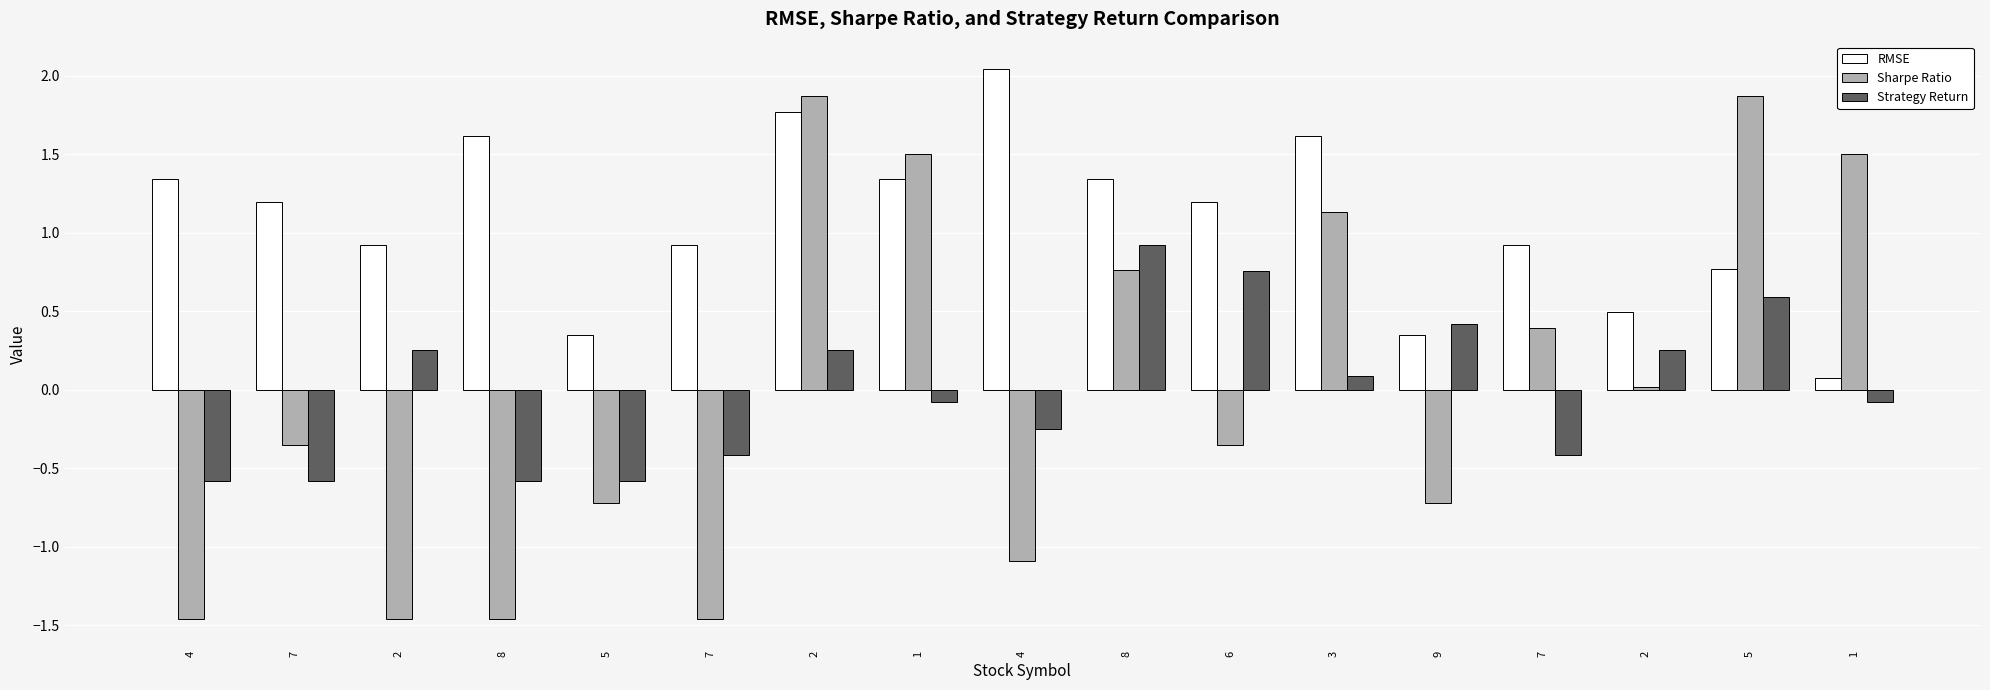

How many values in the RMSE series exceed 1?

9